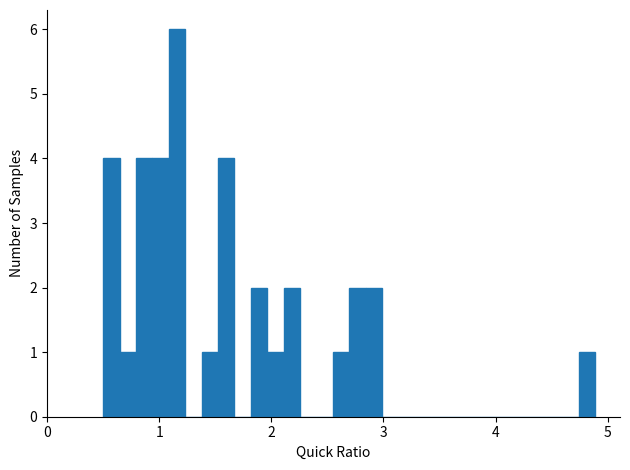

Around what value on the x-axis is the tallest bar? Give the approximate position of its centre, as read against the axis.

1.2